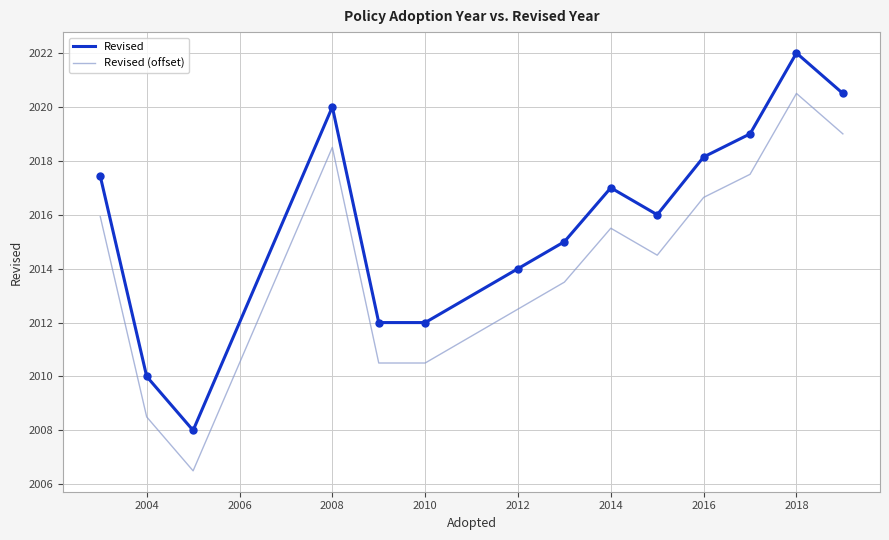

Which series has the largest total across all categories?

Revised